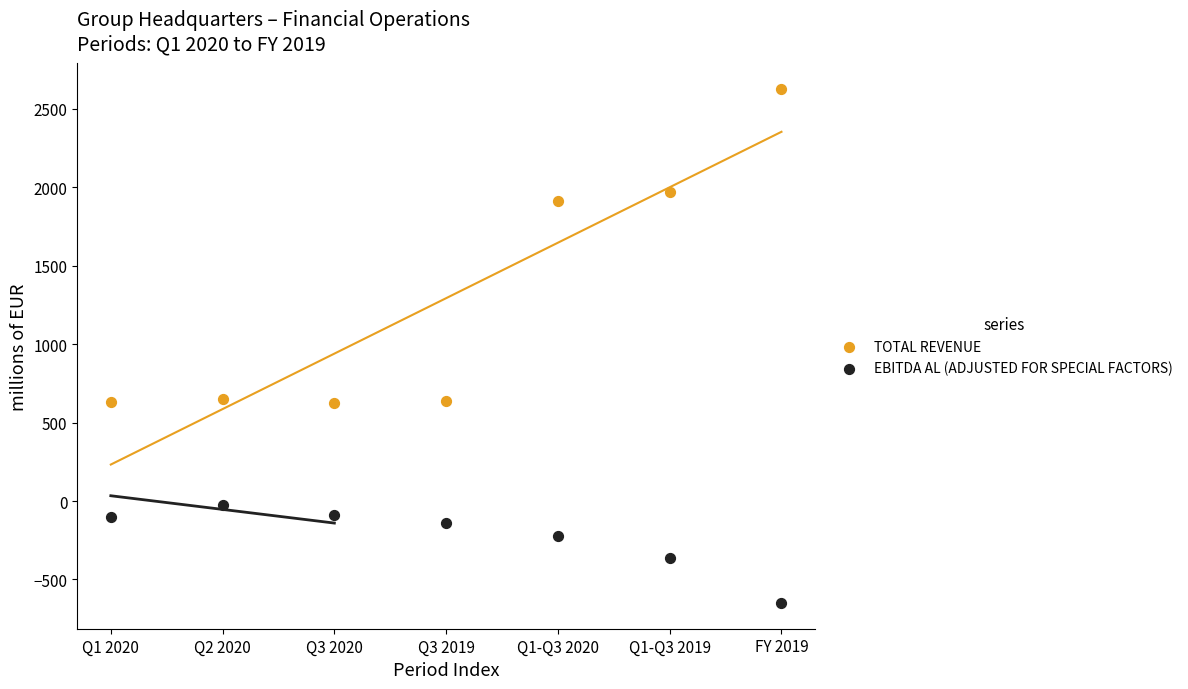

What are all the series names shown in the legend?

TOTAL REVENUE, EBITDA AL (ADJUSTED FOR SPECIAL FACTORS)